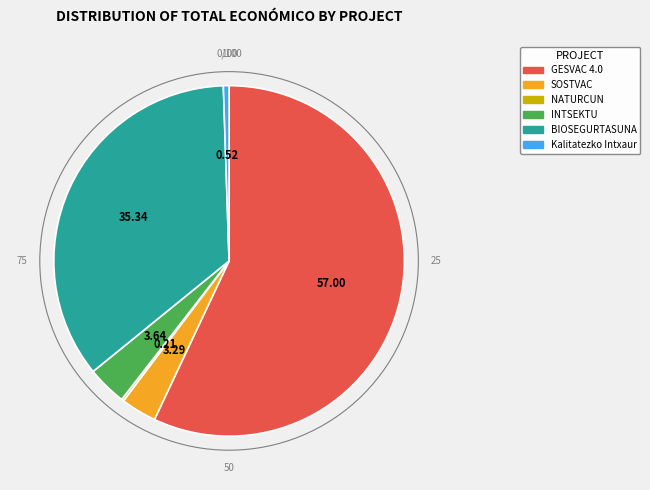

The INTSEKTU slice represents 15% of the pie. True or false?

False